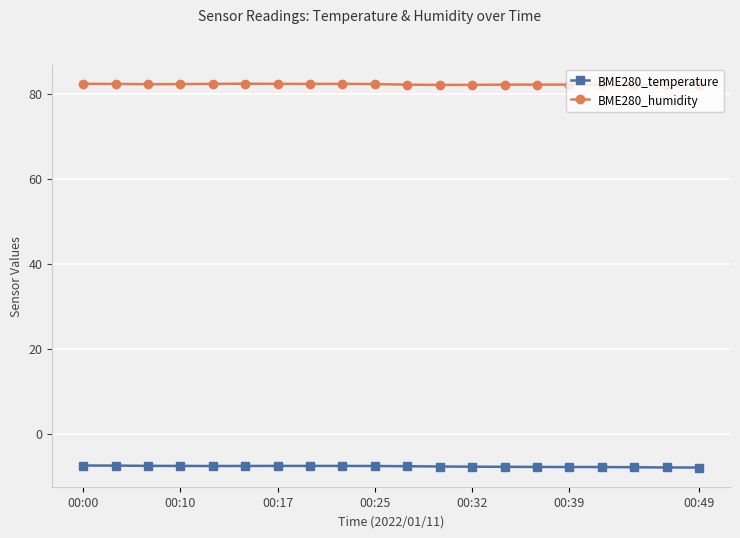

At how many categories does at least one series exceed 5?

20